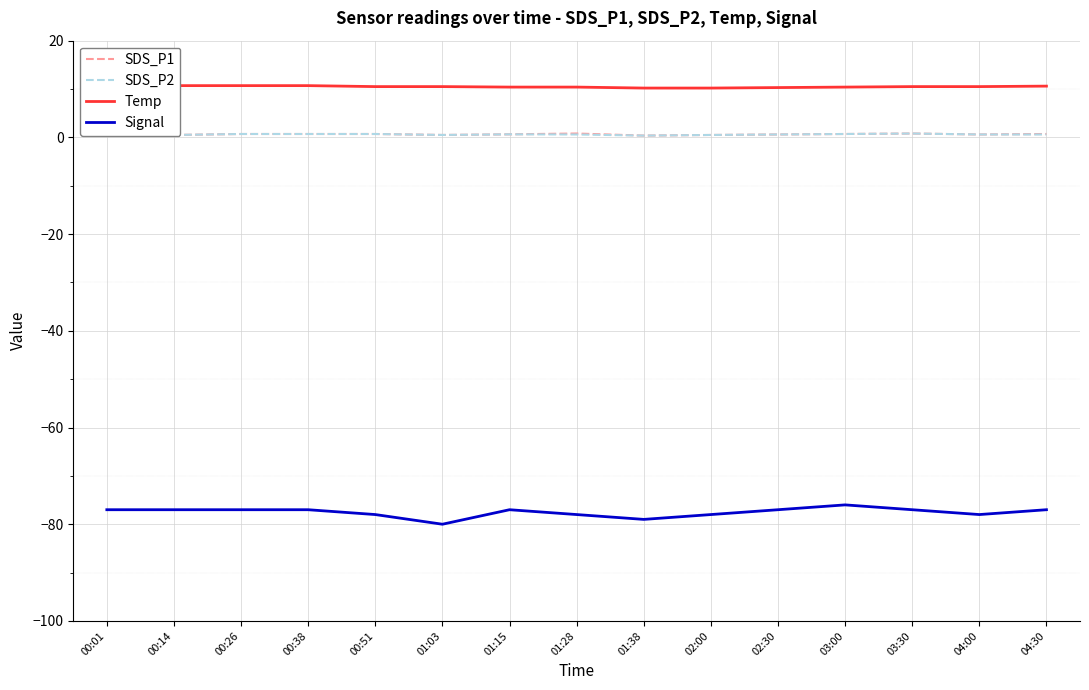

Which has a higher value, 01:28 or 04:30?

01:28